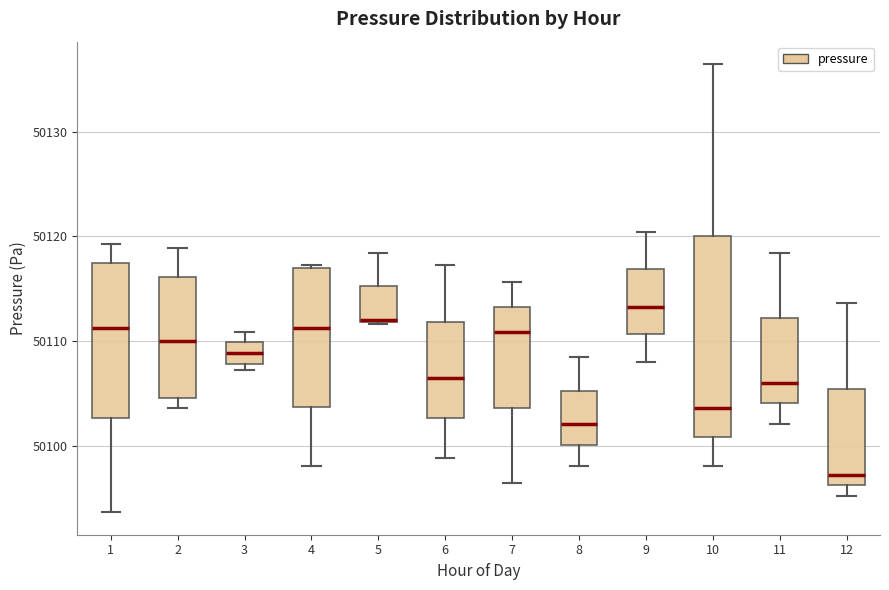

Reading left to right, read every box against the y-axis: the position of its median line, the range the box covers, and the ends of its whiskers. The values are not printed on the chart, so give them approximately, as read against the axis.

1: median 50111, box 50103 to 50117, whiskers 50094 to 50119
2: median 50110, box 50105 to 50116, whiskers 50104 to 50119
3: median 50109, box 50108 to 50110, whiskers 50107 to 50111
4: median 50111, box 50104 to 50117, whiskers 50098 to 50117 (just above the box's upper edge)
5: median 50112, box 50112 to 50115, whiskers 50112 to 50118
6: median 50106, box 50103 to 50112, whiskers 50099 to 50117
7: median 50111, box 50104 to 50113, whiskers 50096 to 50116
8: median 50102, box 50100 to 50105, whiskers 50098 to 50108
9: median 50113, box 50111 to 50117, whiskers 50108 to 50120
10: median 50104, box 50101 to 50120, whiskers 50098 to 50136
11: median 50106, box 50104 to 50112, whiskers 50102 to 50118
12: median 50097, box 50096 to 50105, whiskers 50095 to 50114